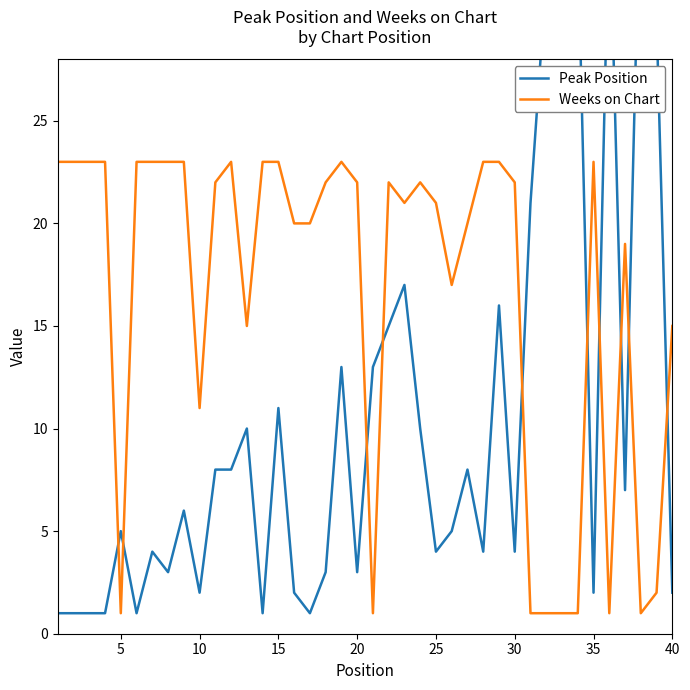

Which series has the widest spread of values?

Peak Position